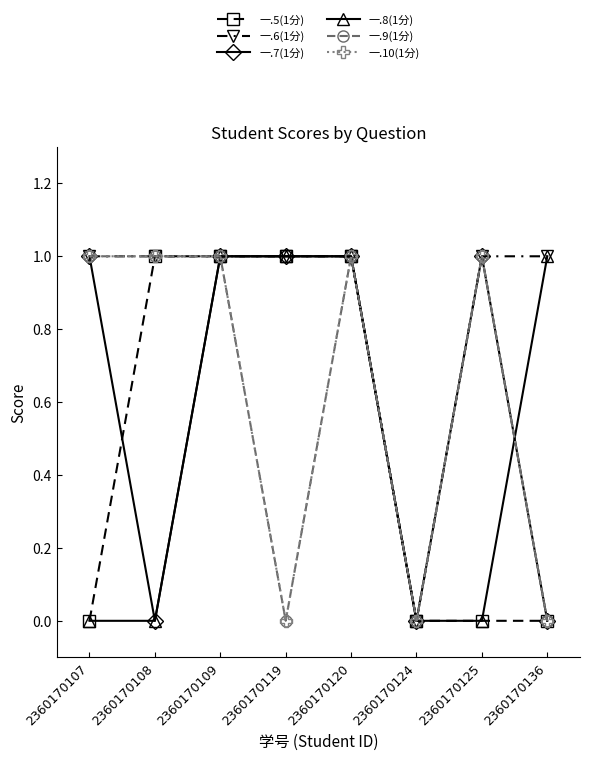

Reading right to left, transcribe all the data shown in this chart.

一.5(1分): 0	0	0	1	1	1	1	0
一.6(1分): 1	1	0	1	1	1	1	1
一.7(1分): 0	1	0	1	1	1	0	1
一.8(1分): 1	0	0	1	1	1	0	0
一.9(1分): 0	1	0	1	0	1	1	1
一.10(1分): 0	1	0	1	0	1	1	1